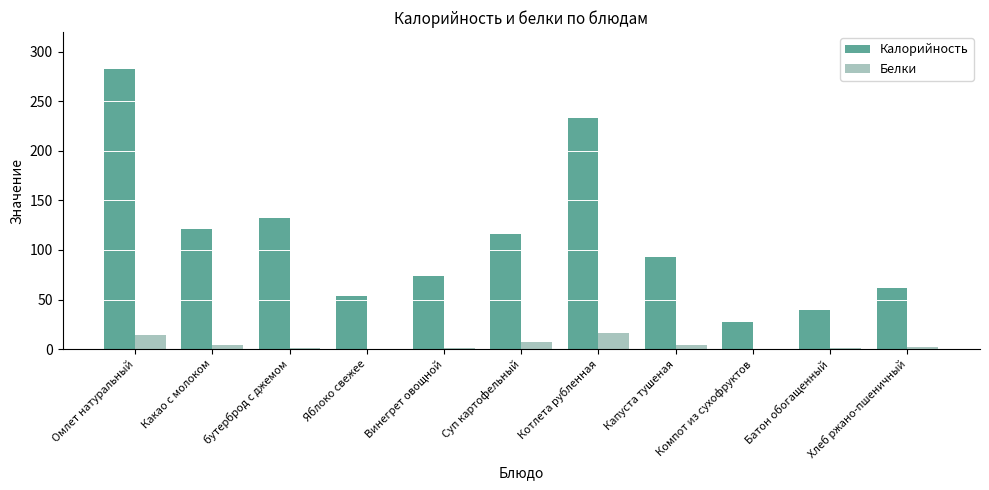

The value of Калорийность at Яблоко свежее is 53.3. True or false?

True